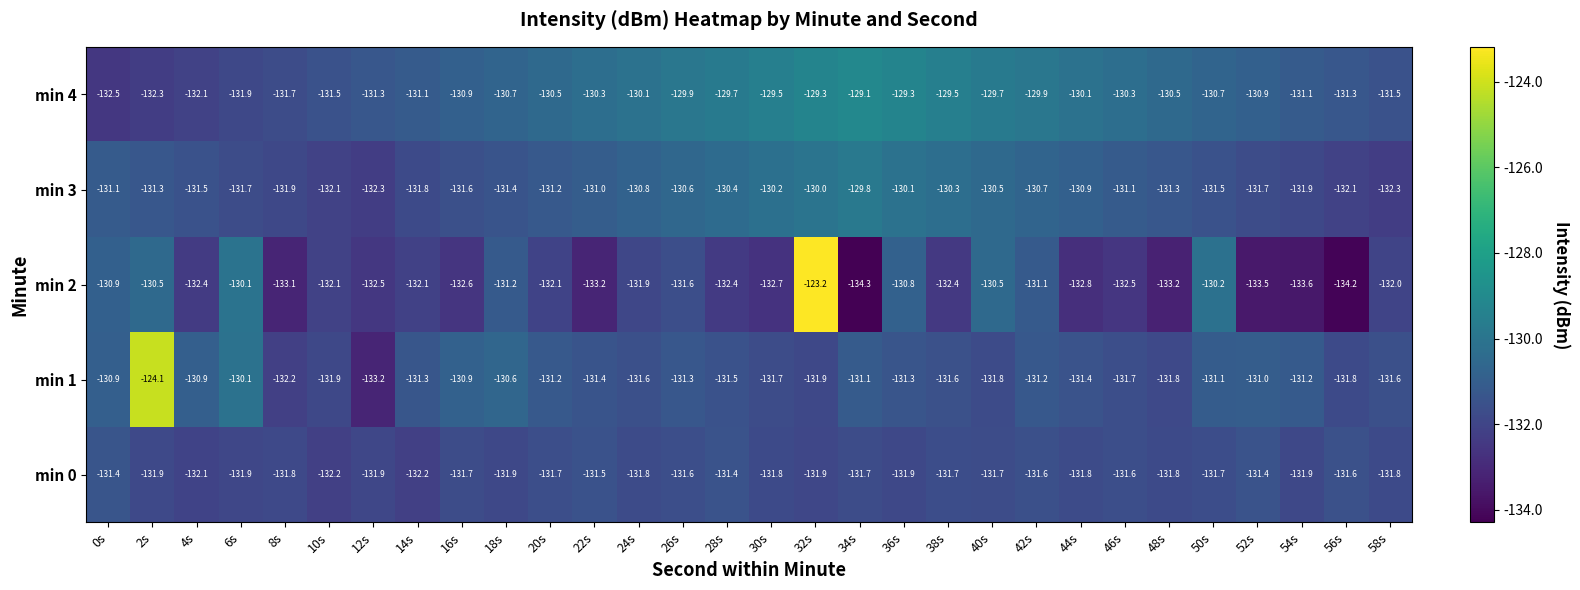

What is the spread (max minus min) of values at 36s?

2.6